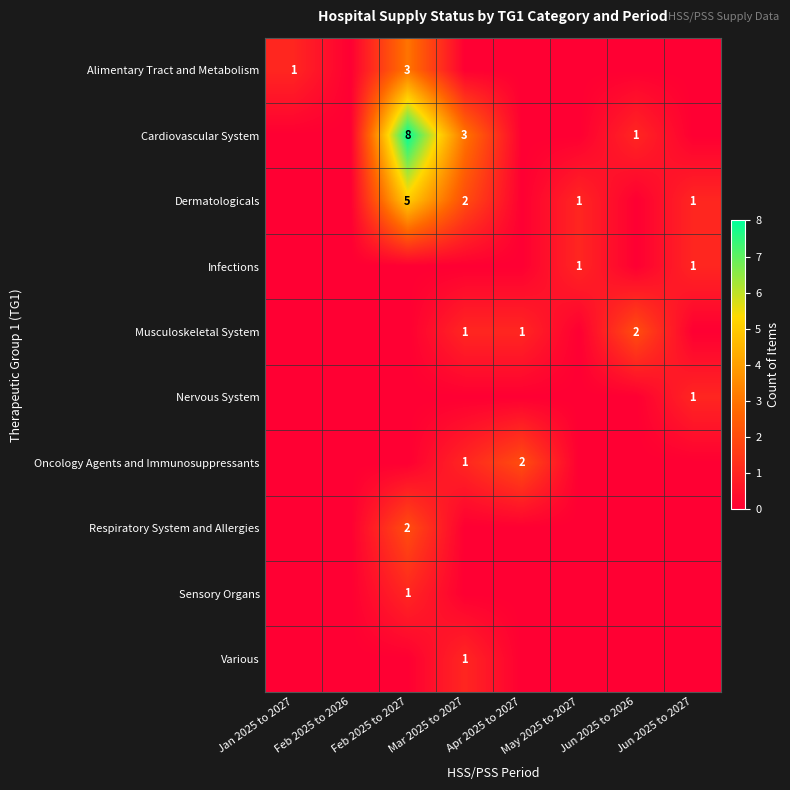

At how many categories does at least one series exceed 3?

1